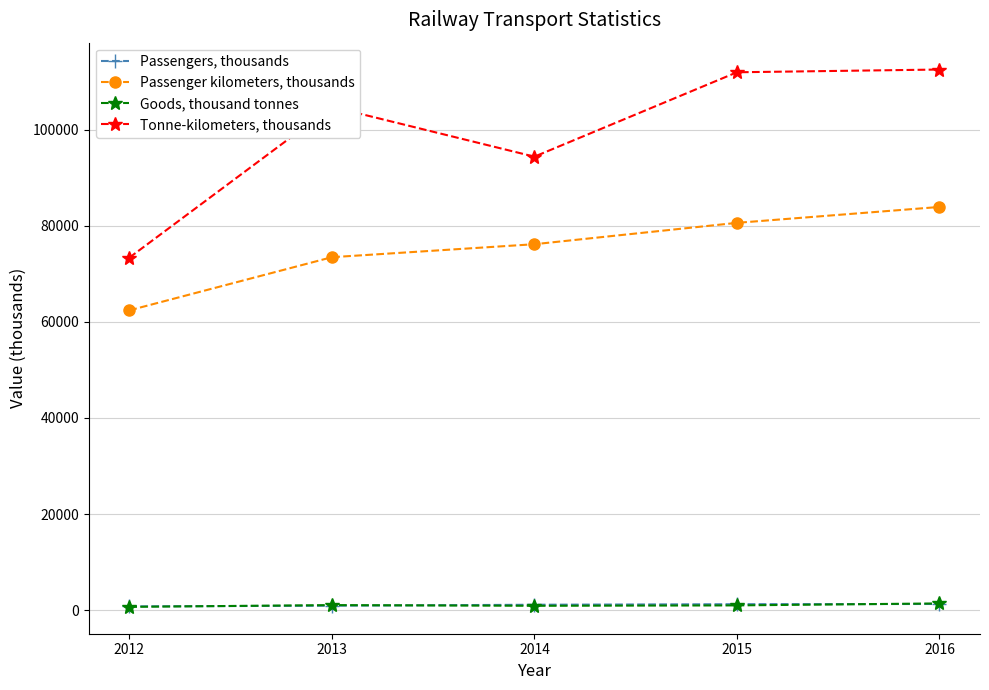

Is the value of Passenger kilometers, thousands at 2016 greater than the value of Passengers, thousands at 2014?

Yes